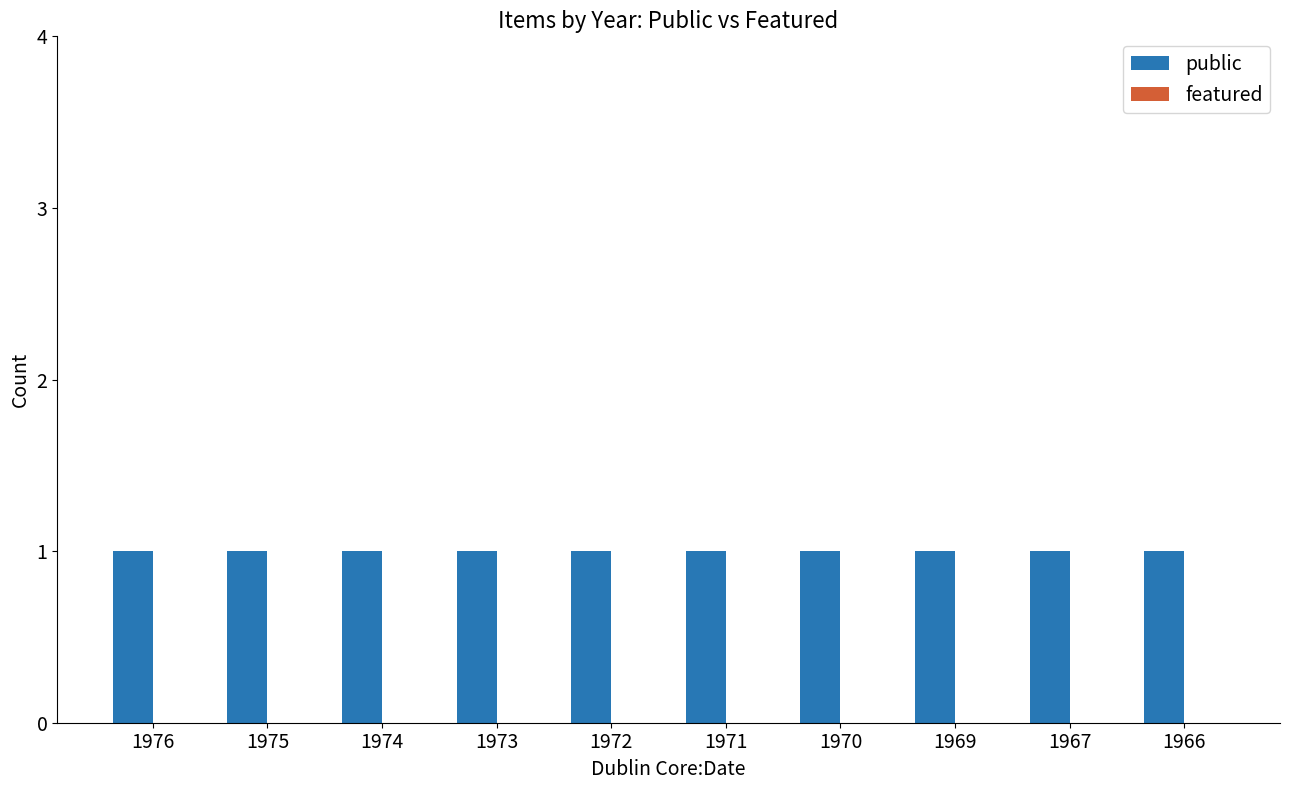

Reading left to right, extract all data points from this chart.

public: 1976=1	1975=1	1974=1	1973=1	1972=1	1971=1	1970=1	1969=1	1967=1	1966=1
featured: 1976=0	1975=0	1974=0	1973=0	1972=0	1971=0	1970=0	1969=0	1967=0	1966=0